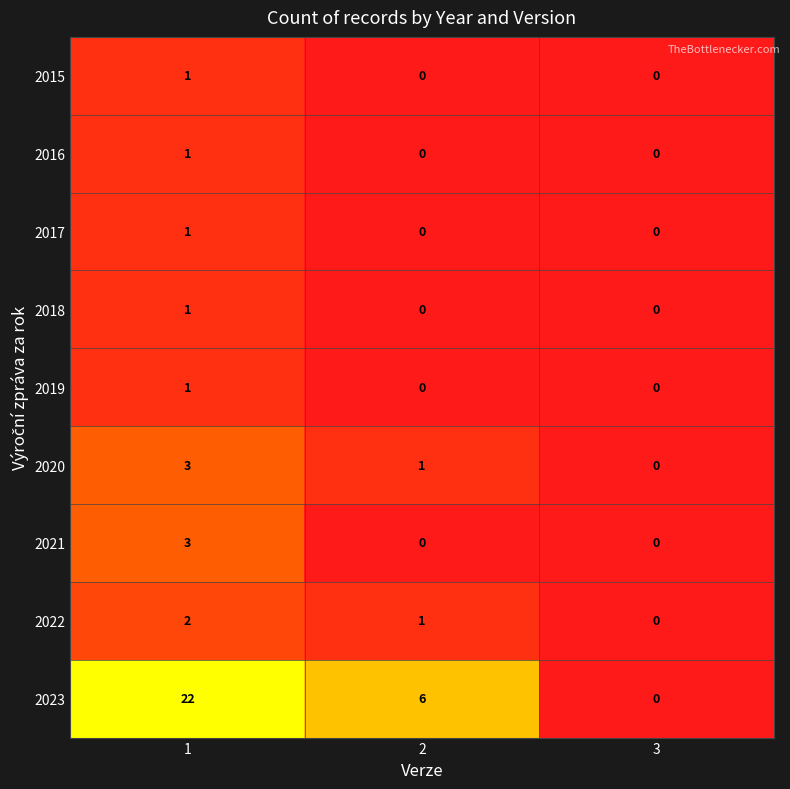

What is the maximum value shown in the chart?

22